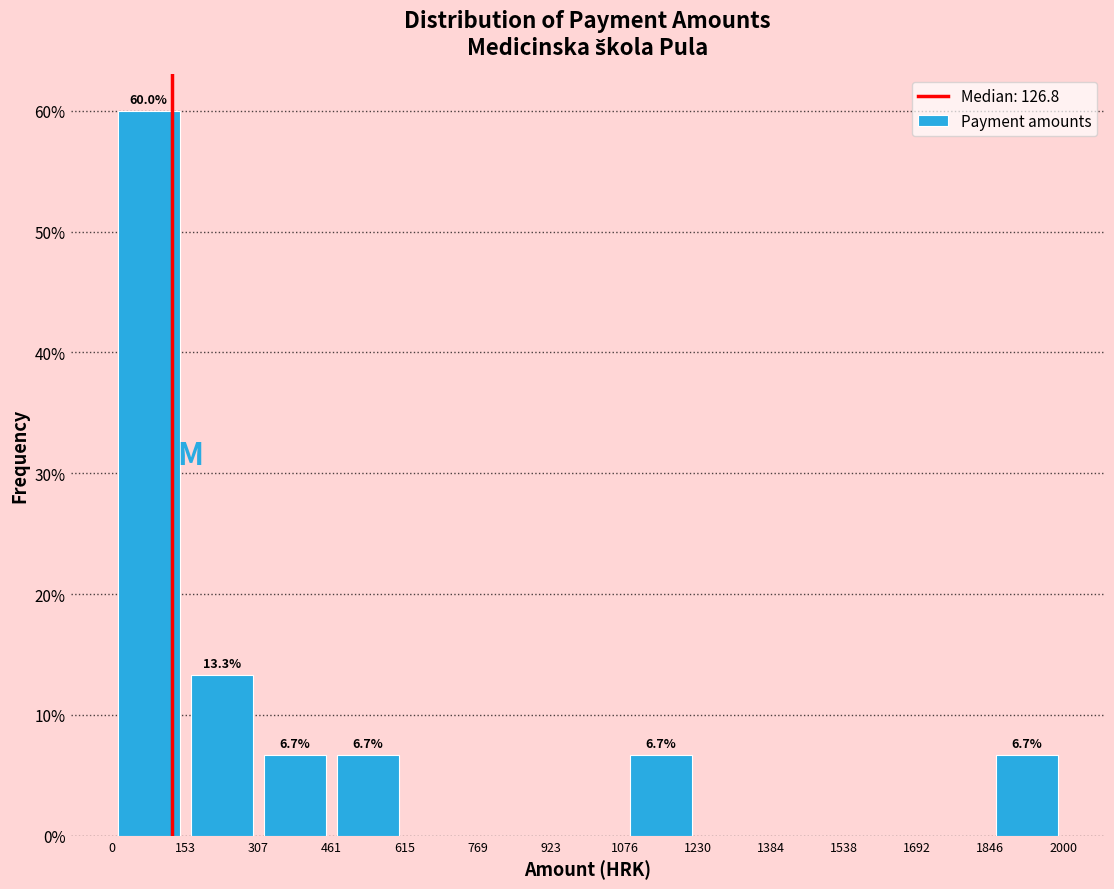

Which range on the x-axis has the tallest bar?

0 to 153